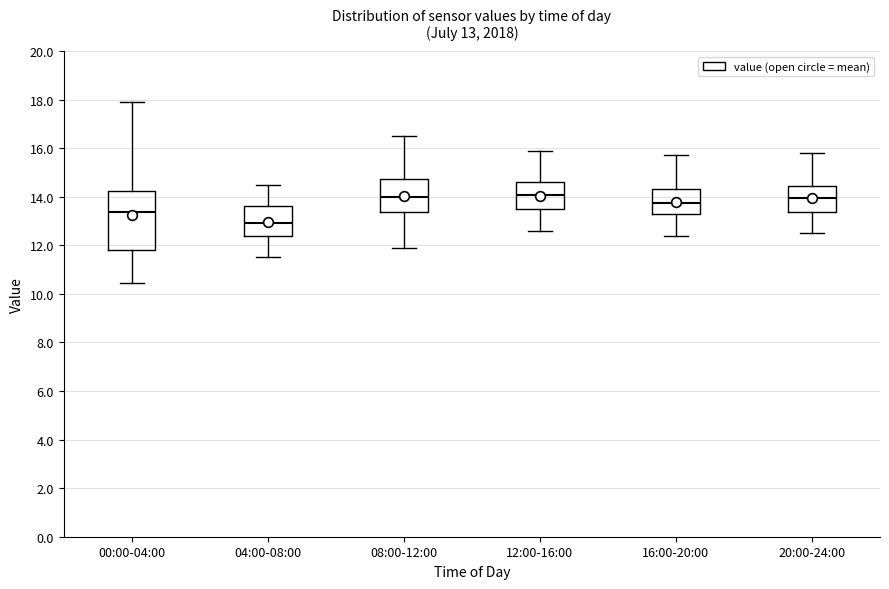

Which box's median line is the lowest?

04:00-08:00